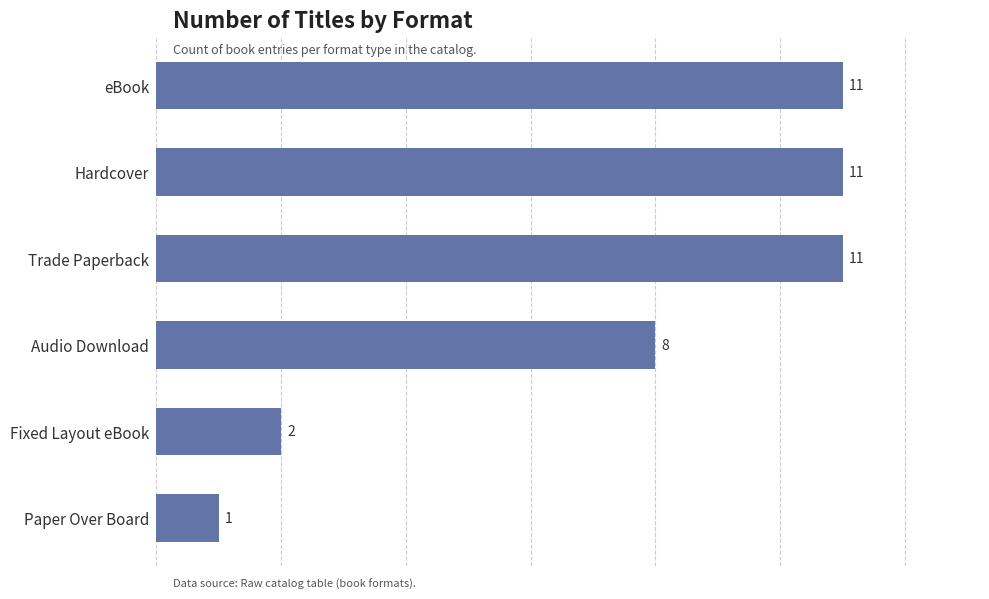

True or false: the data shows 11 at Hardcover.

True